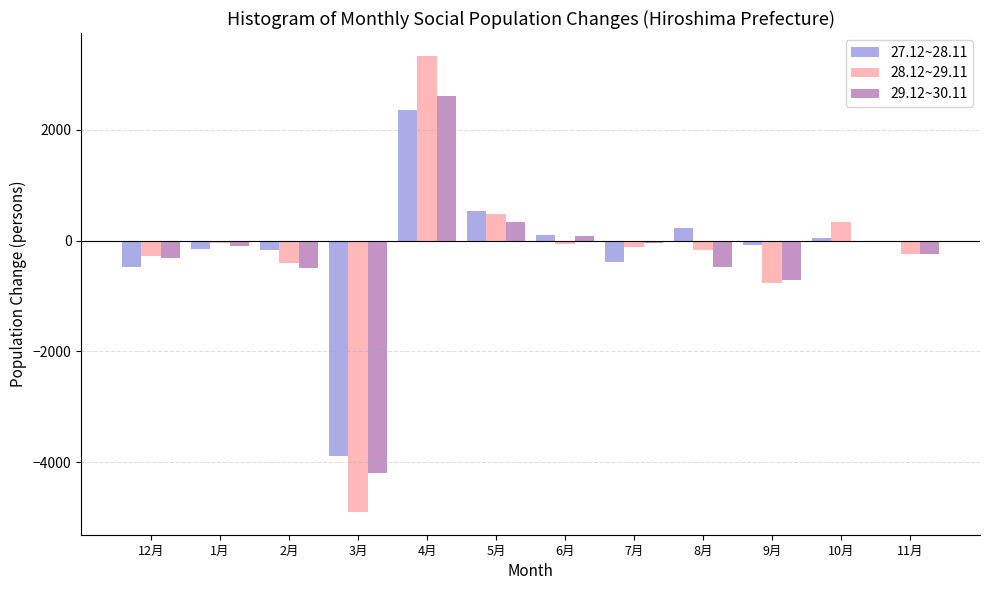

The value of 28.12~29.11 at 9月 is -248. True or false?

False